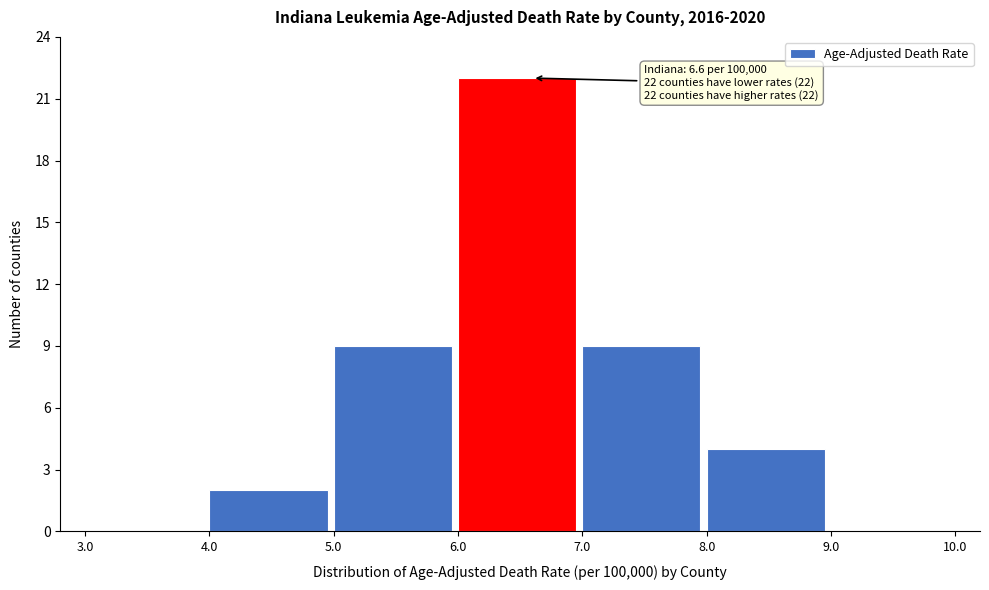

Over which range of the x-axis is the bar tallest?

6.0 to 7.0